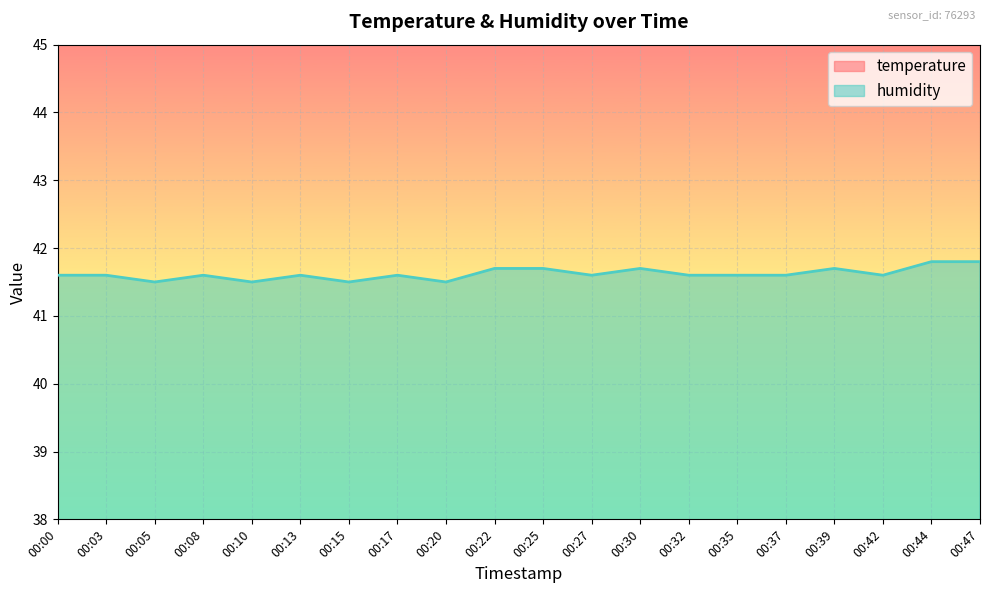

What is the lowest value of the humidity series?

41.5